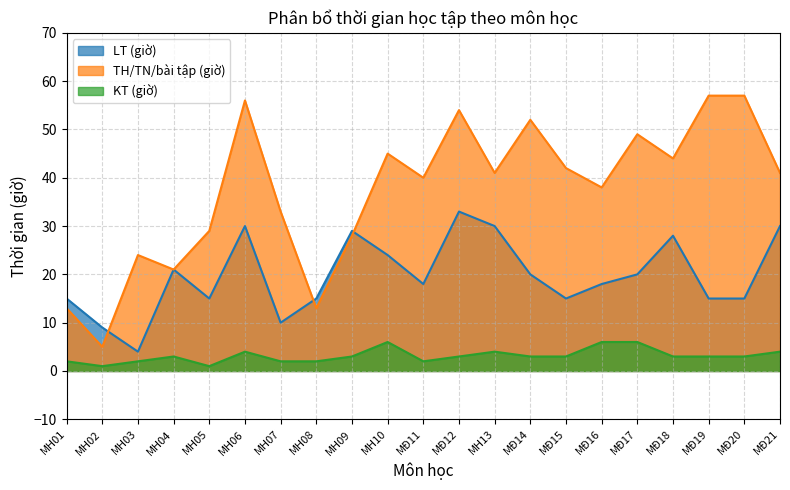

How many values in the KT (giờ) series are below 3?

7